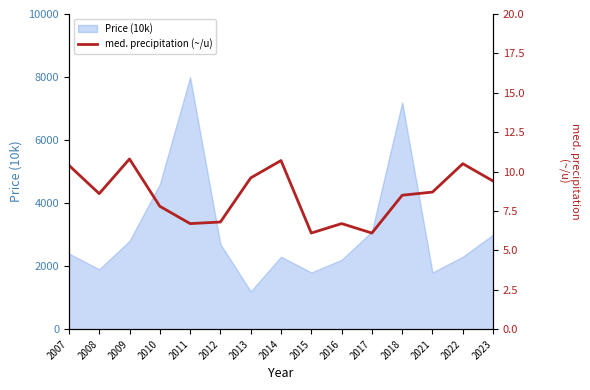

How many lines are shown in the chart?

1